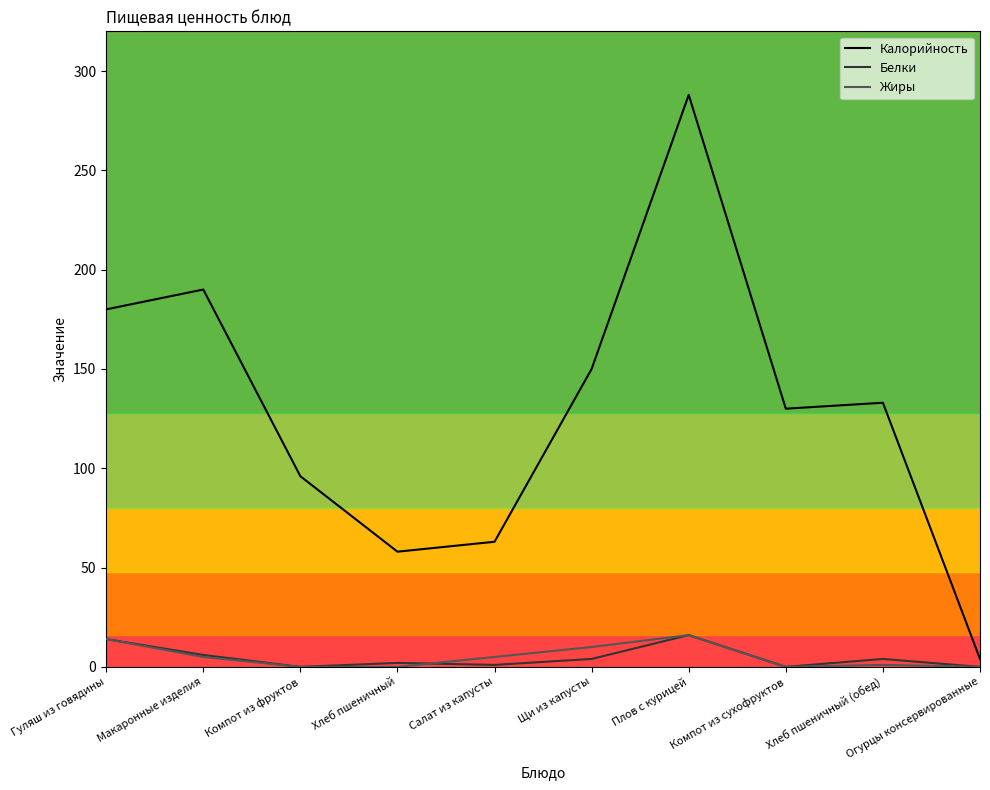

What is the maximum value for Жиры?

16